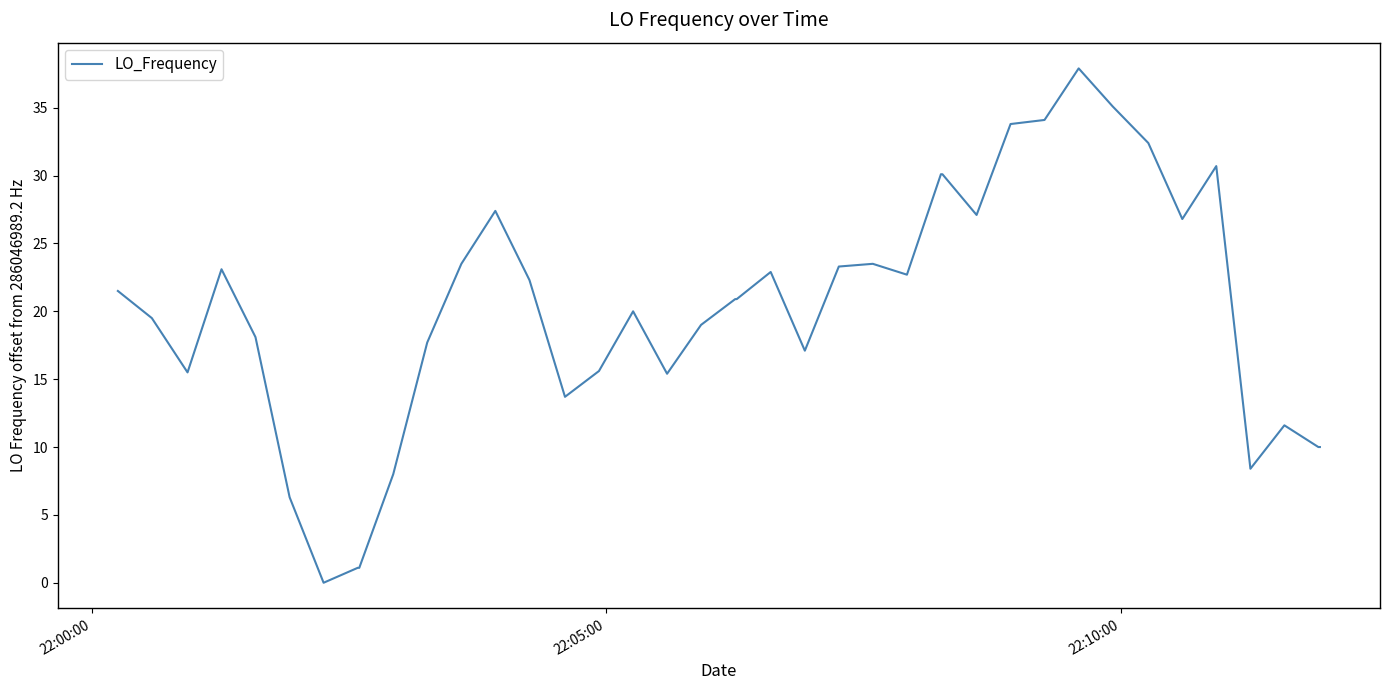

What is the difference between the maximum and minimum values?

37.9